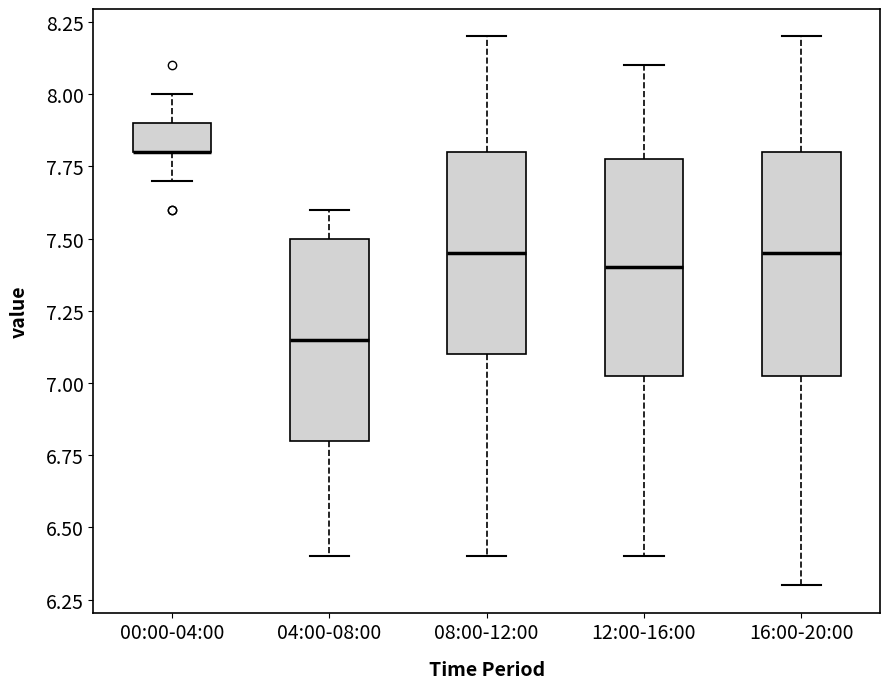

Reading left to right, read every box against the y-axis: the position of its median line, the range the box covers, and the ends of its whiskers. The values are not printed on the chart, so give them approximately, as read against the axis.

00:00-04:00: median 7.80 (drawn on the box's lower edge), box 7.80 to 7.90, whiskers 7.70 to 8.00
04:00-08:00: median 7.15, box 6.80 to 7.50, whiskers 6.40 to 7.60
08:00-12:00: median 7.45, box 7.10 to 7.80, whiskers 6.40 to 8.20
12:00-16:00: median 7.40, box 7.05 to 7.80, whiskers 6.40 to 8.10
16:00-20:00: median 7.45, box 7.05 to 7.80, whiskers 6.30 to 8.20